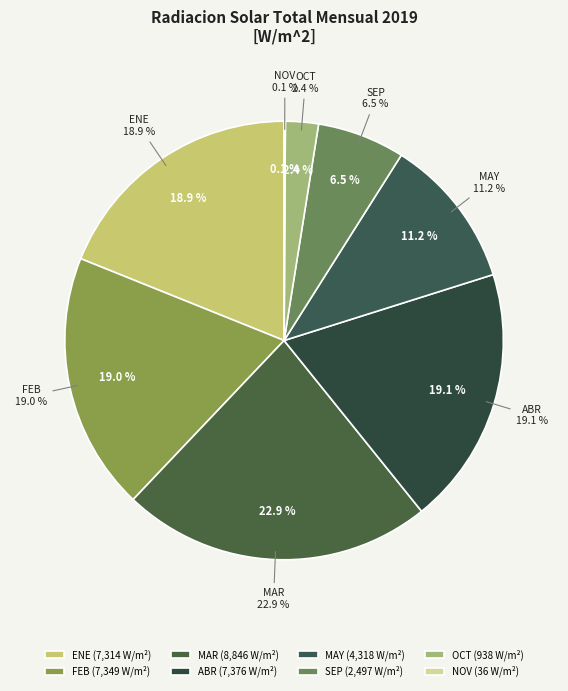

How many segments does this pie chart have?

8